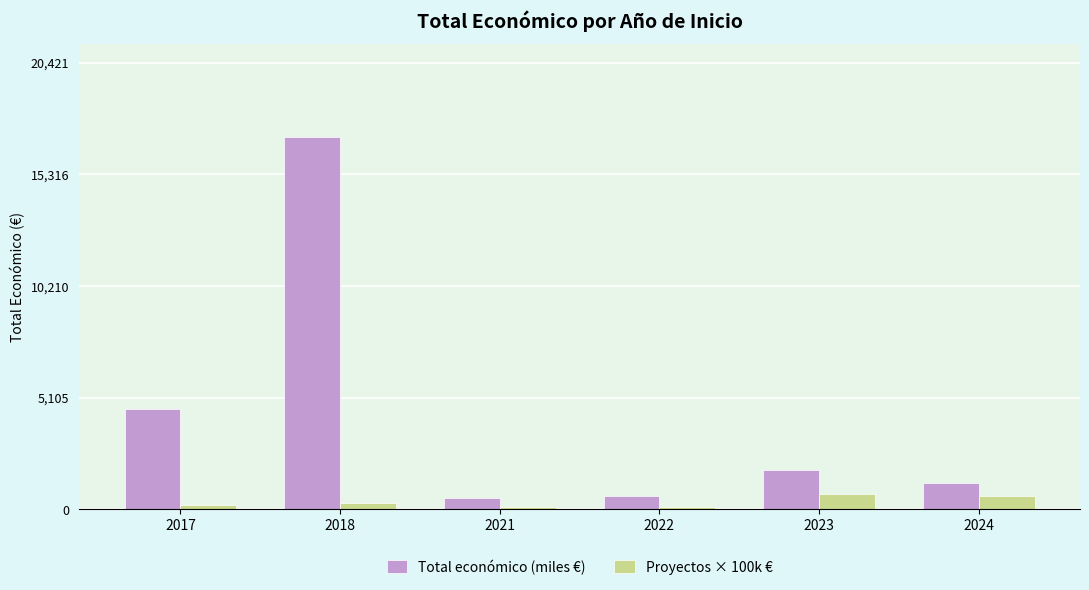

How many bars are there in total?

12